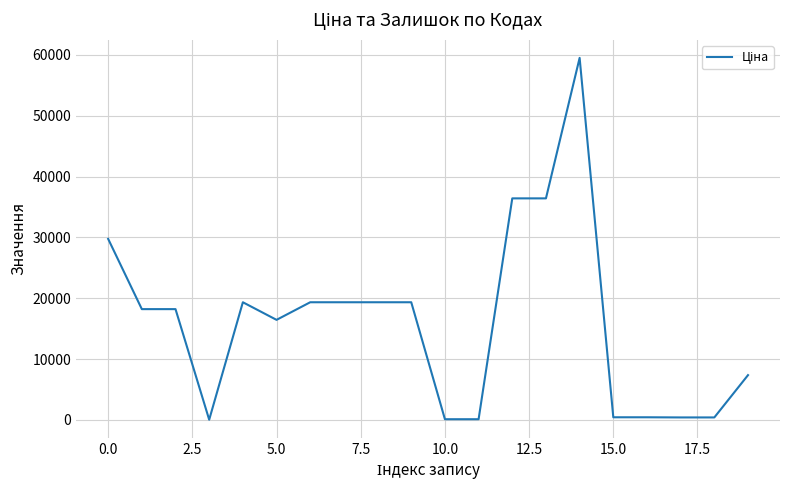

What is the greatest value displayed?

59523.0